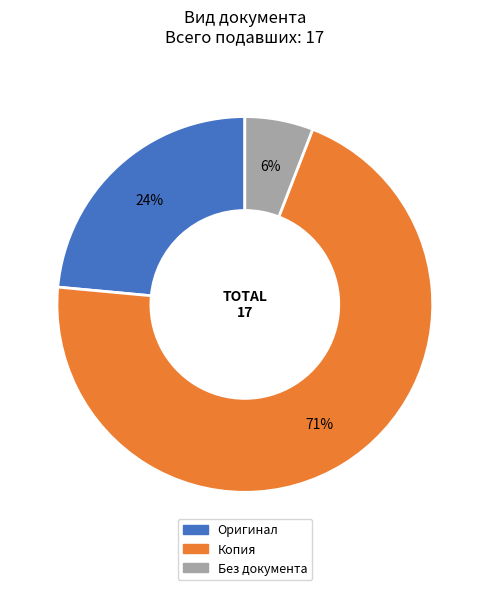

Is there a majority slice in this chart?

Yes